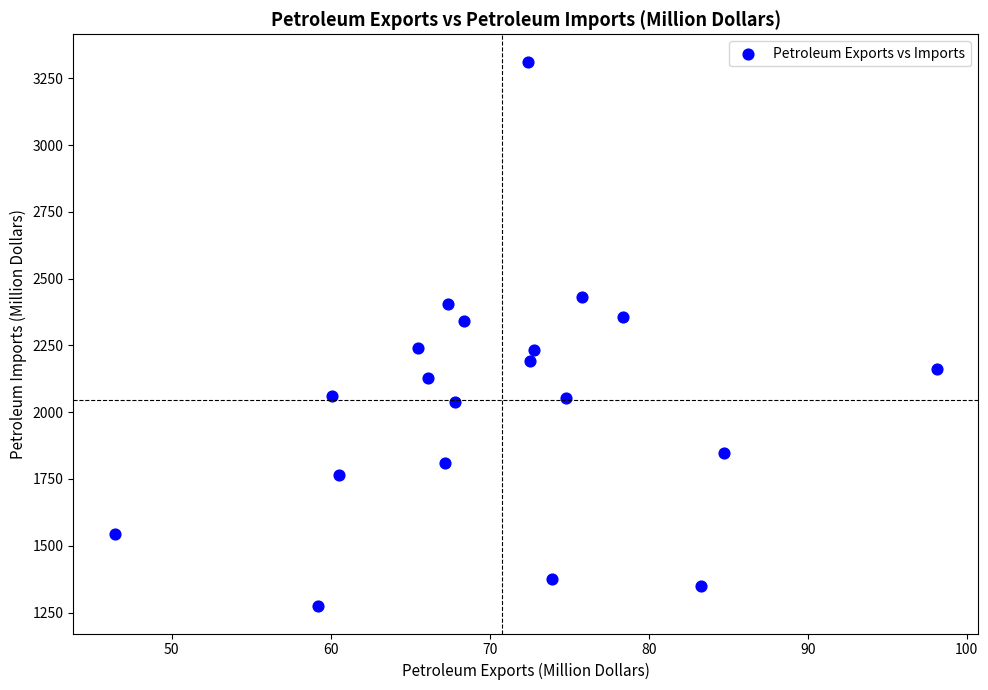

What is the range of Y values (max minus min)?

2039.5